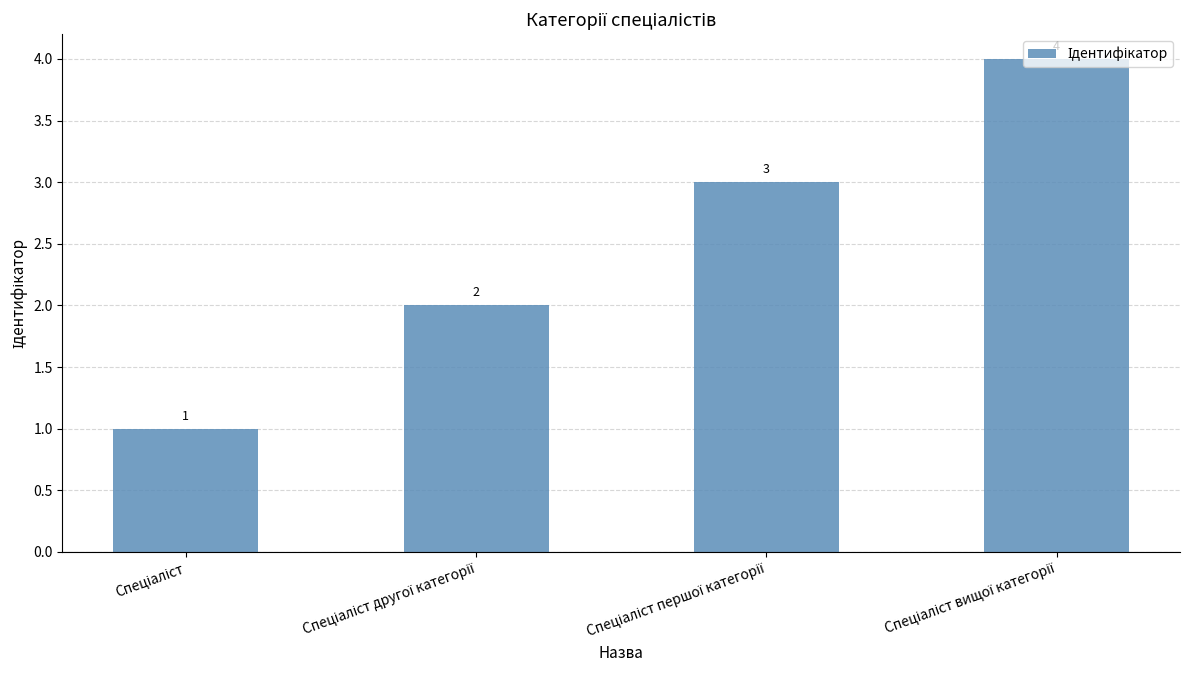

What is the value of the 1st bar from the left?

1